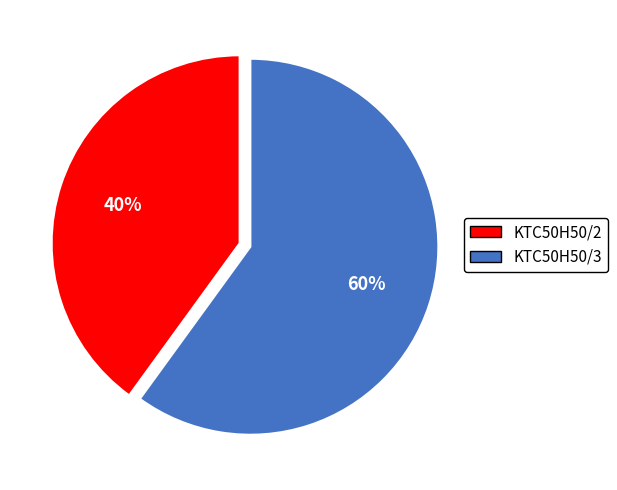

Does any single category account for the majority?

Yes